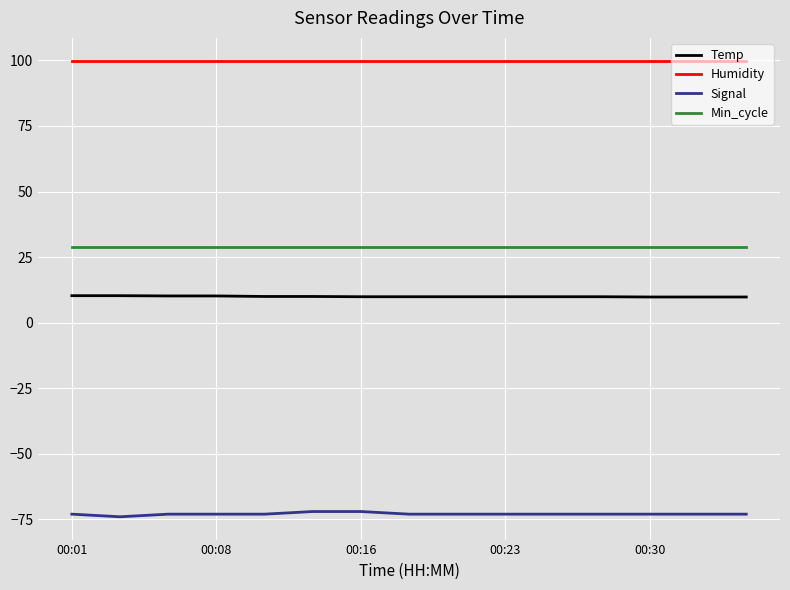

True or false: Temp and Signal intersect in this chart.

False